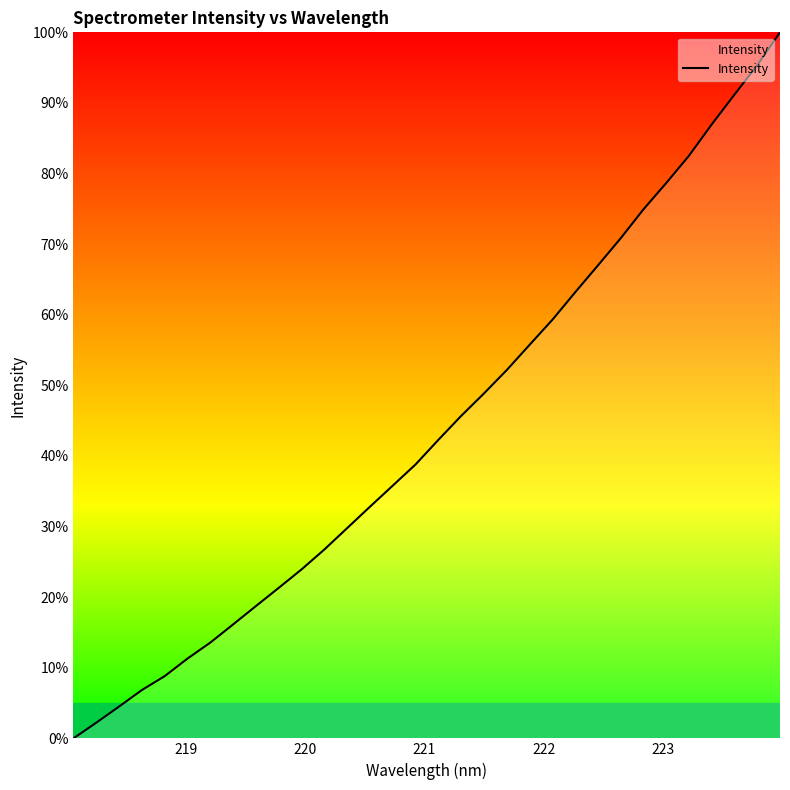

What is the greatest value displayed?

100.0